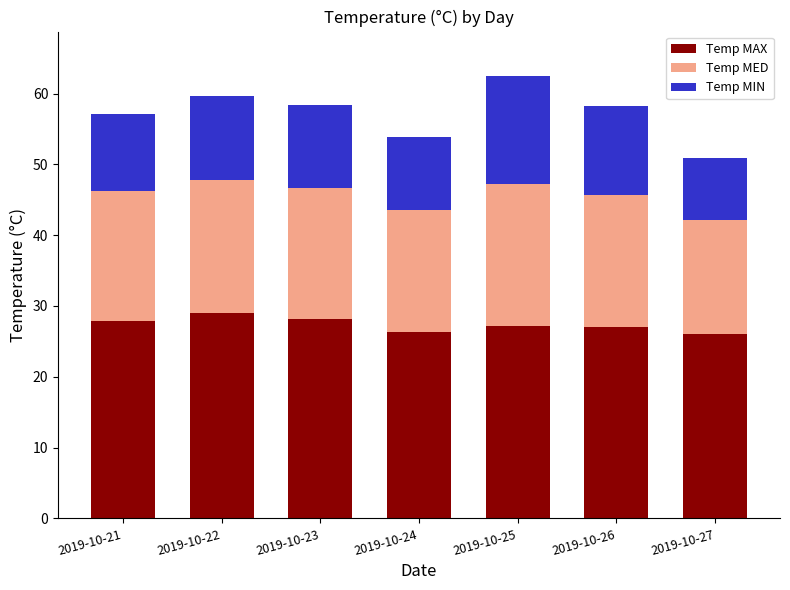

What is the difference between the Temp MAX values at 2019-10-21 and 2019-10-25?

0.7